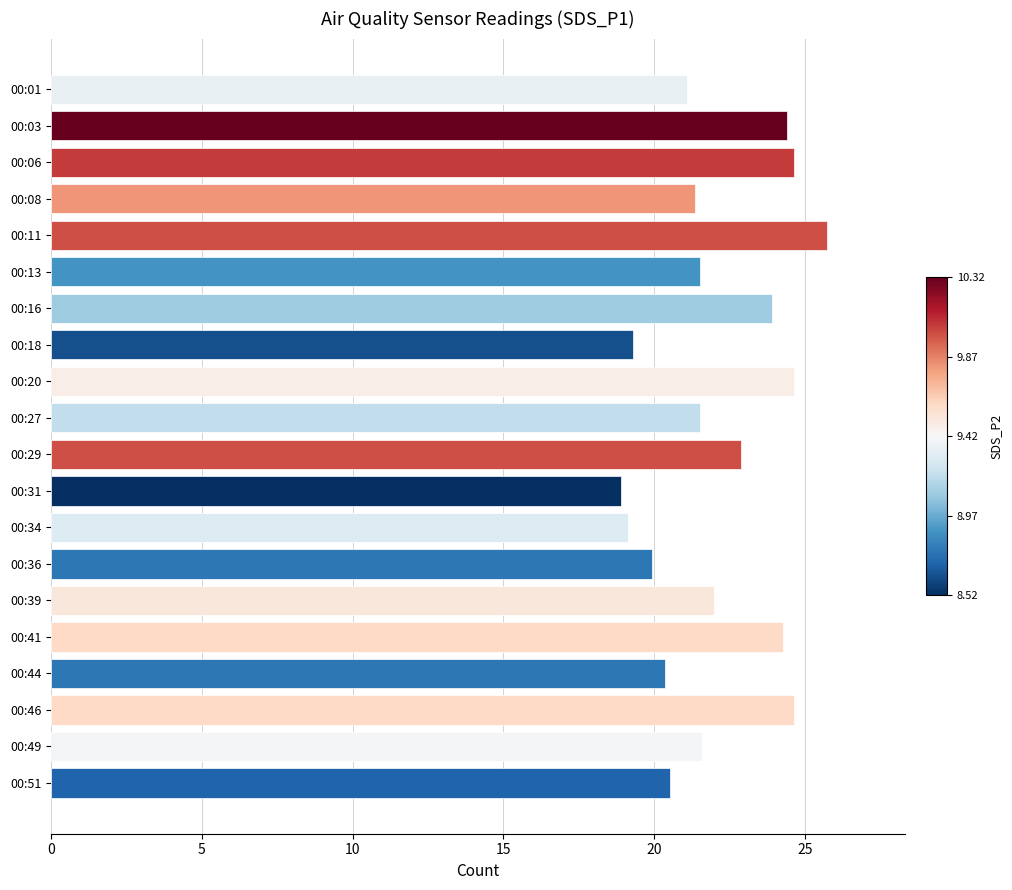

True or false: the data shows 5.7 at 00:13.

False